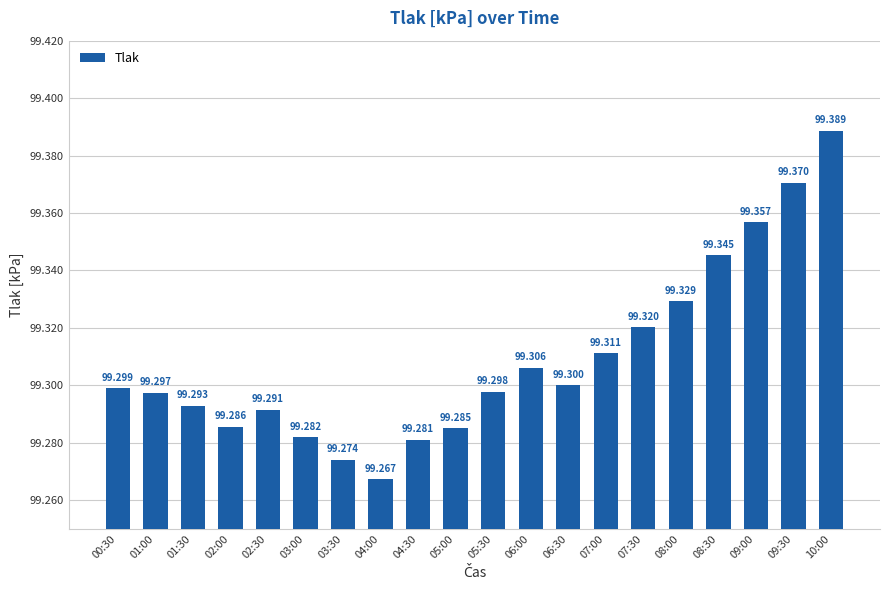

List the labels in order of value, smallest first.

04:00, 03:30, 04:30, 03:00, 05:00, 02:00, 02:30, 01:30, 01:00, 05:30, 00:30, 06:30, 06:00, 07:00, 07:30, 08:00, 08:30, 09:00, 09:30, 10:00